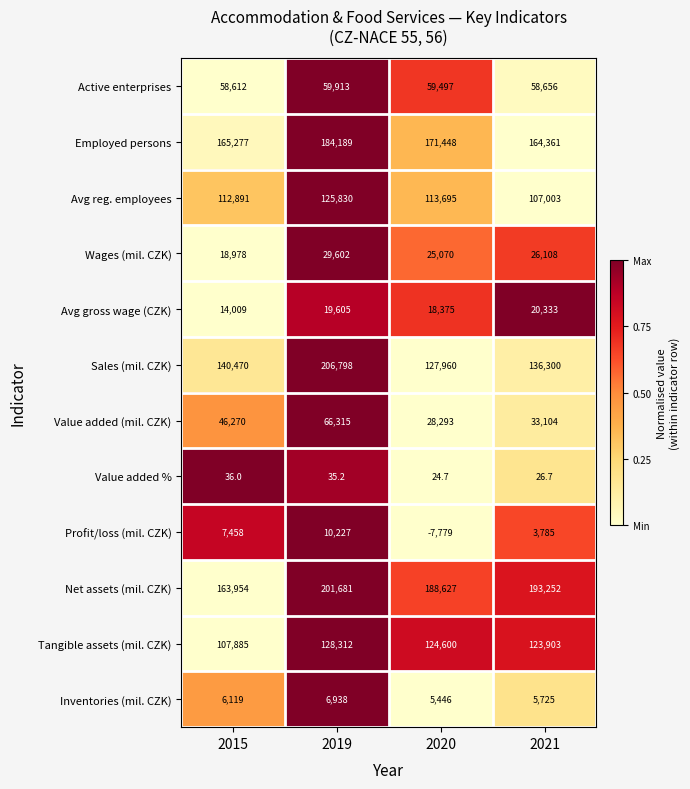

Which series changed the most between 2015 and 2019?

Sales (mil. CZK)